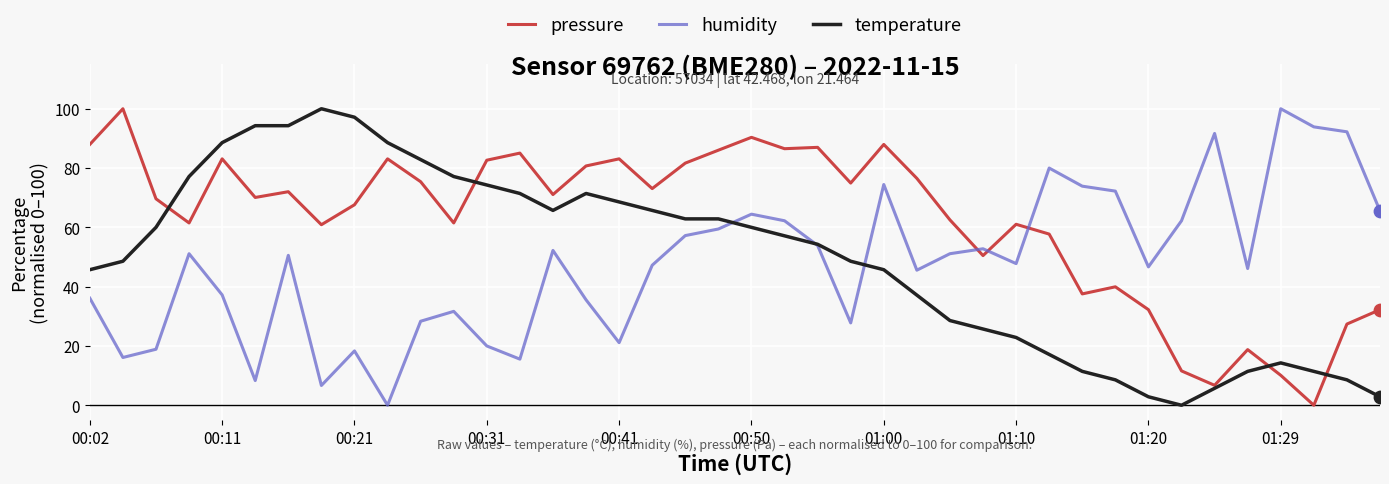

Which series has the largest total across all categories?

pressure